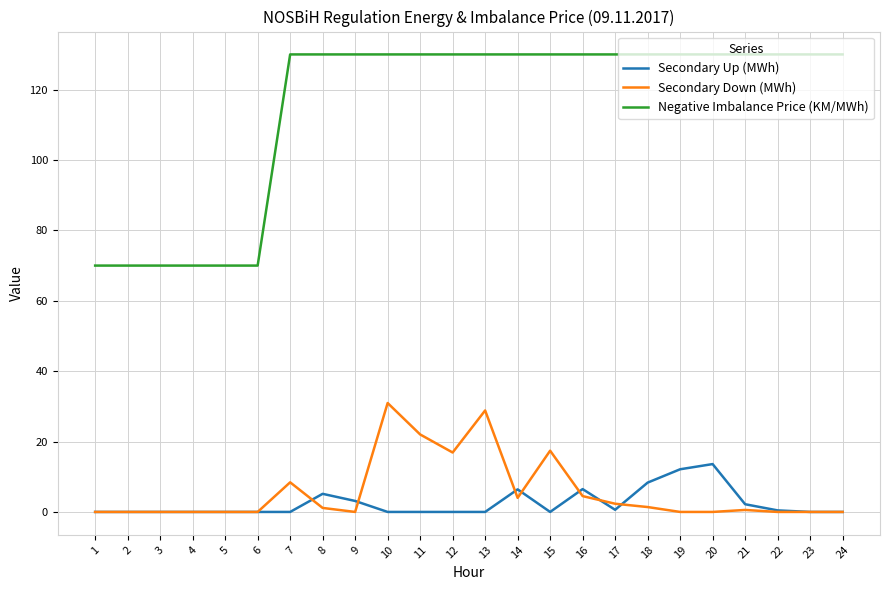

Which series has the largest range (max minus min)?

Negative Imbalance Price (KM/MWh)